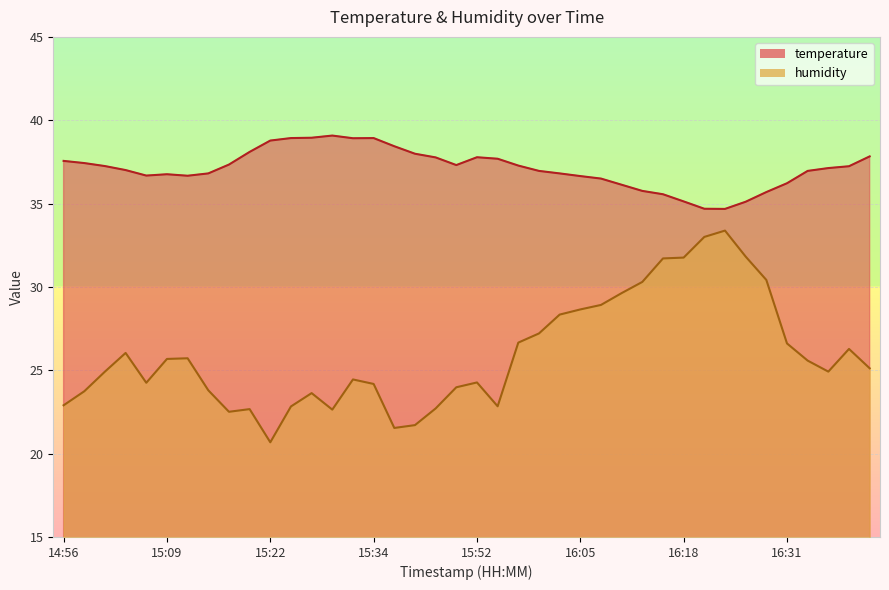

What is the value of the temperature point at the 36th from the left?

36.2